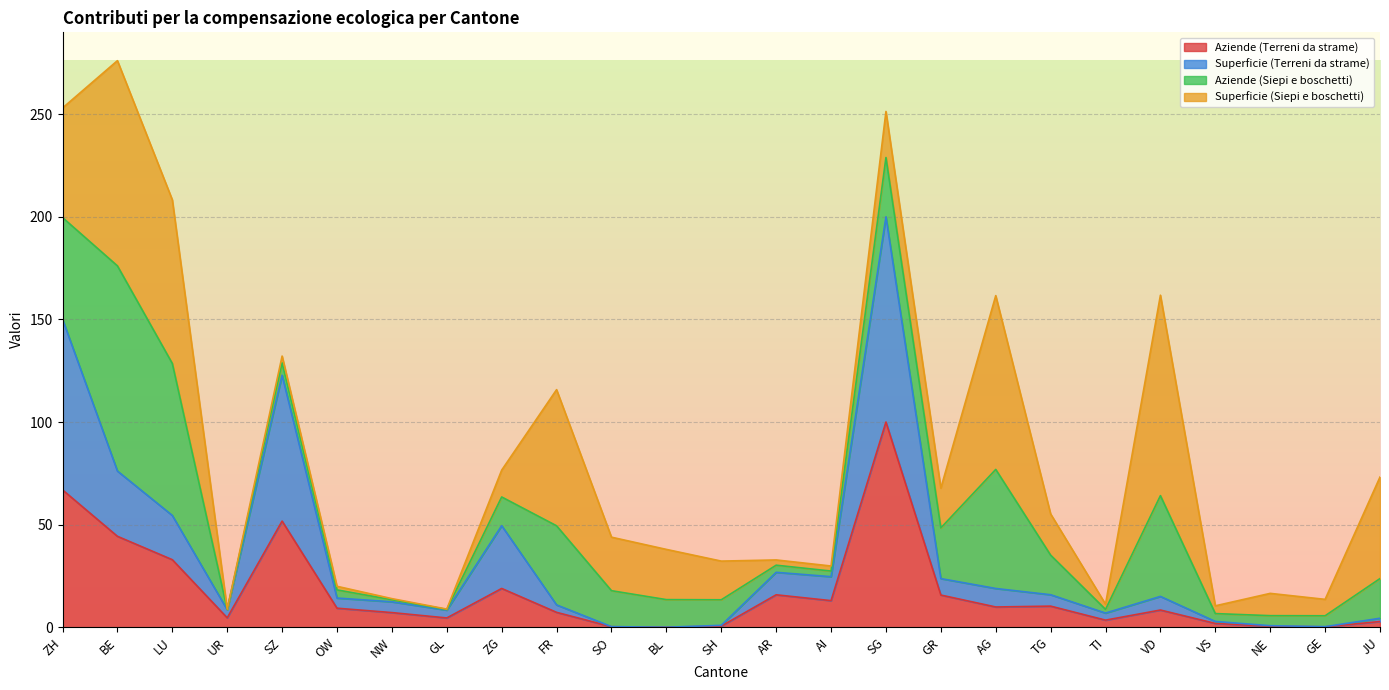

What is the difference between the second highest and second lowest values in the Aziende (Terreni da strame) series?

66.7